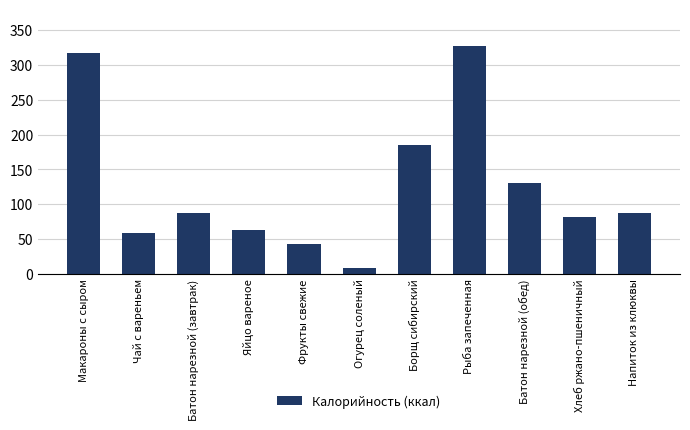

How many data points are above 87?

6